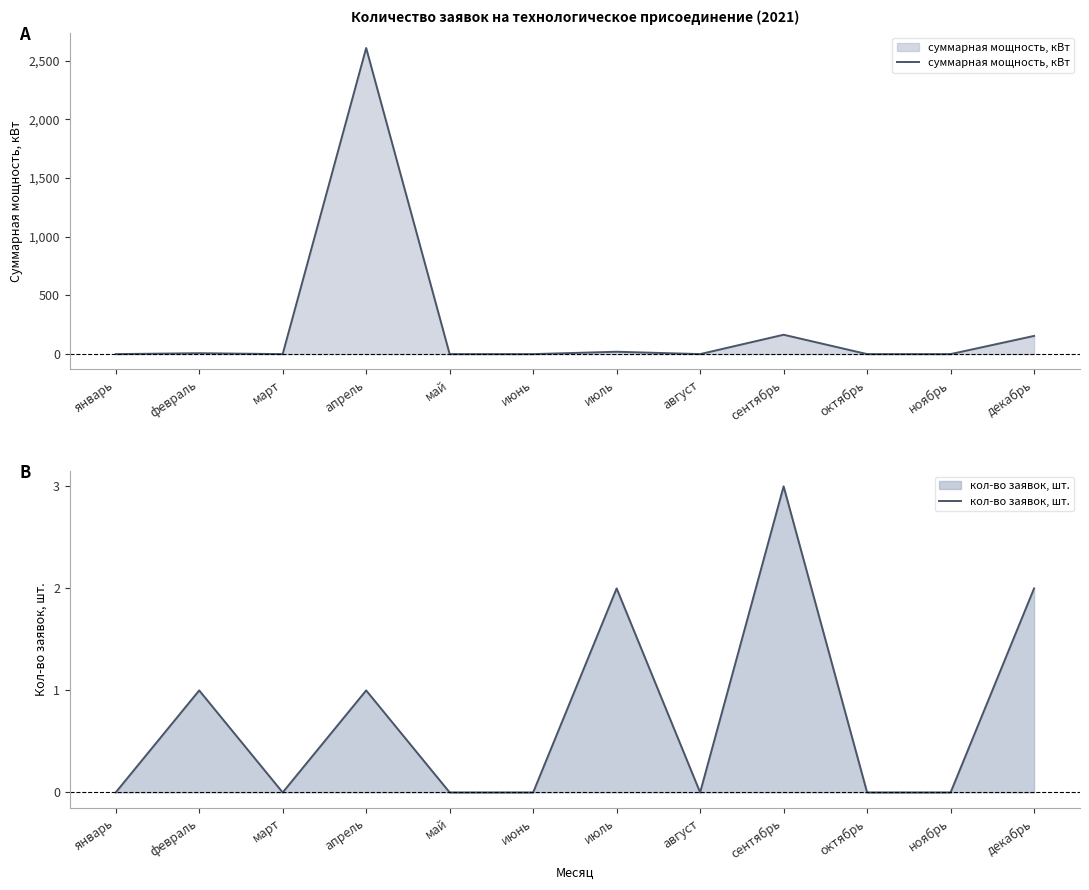

What is the maximum value for суммарная мощность, кВт?

2608.0